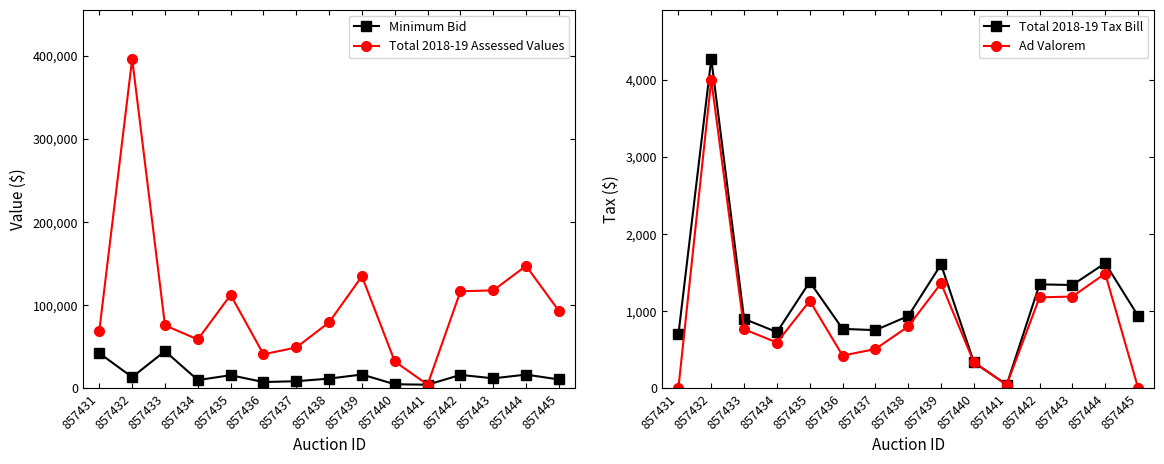

What is the total value across all series at 857436?

48429.6